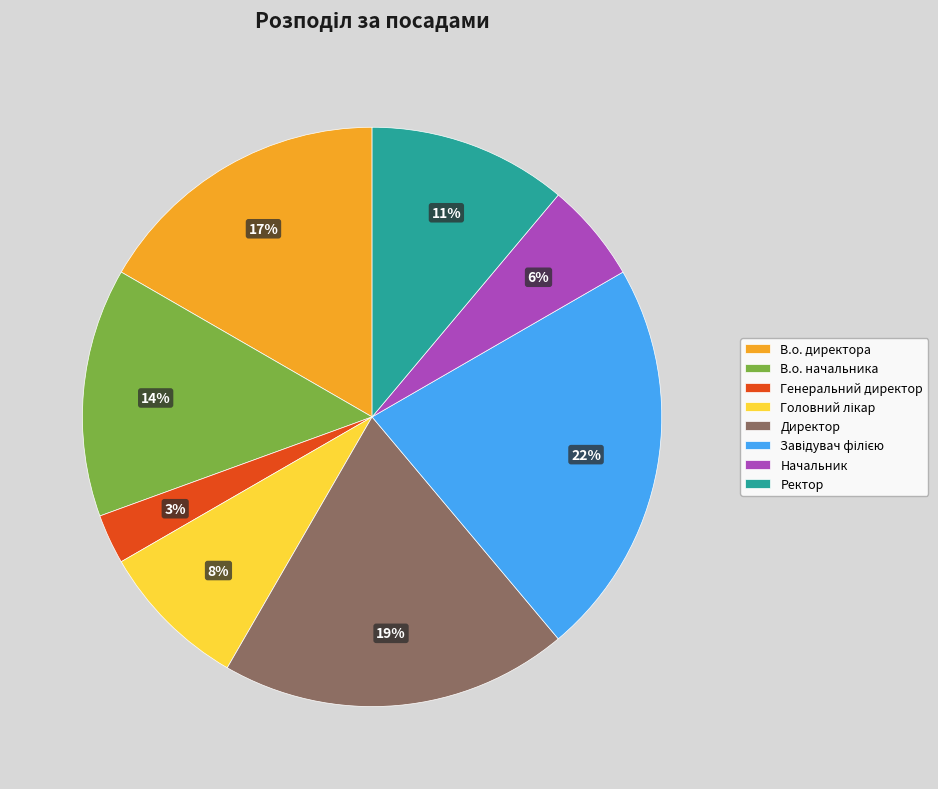

Which has a higher value, В.о. начальника or Генеральний директор?

В.о. начальника